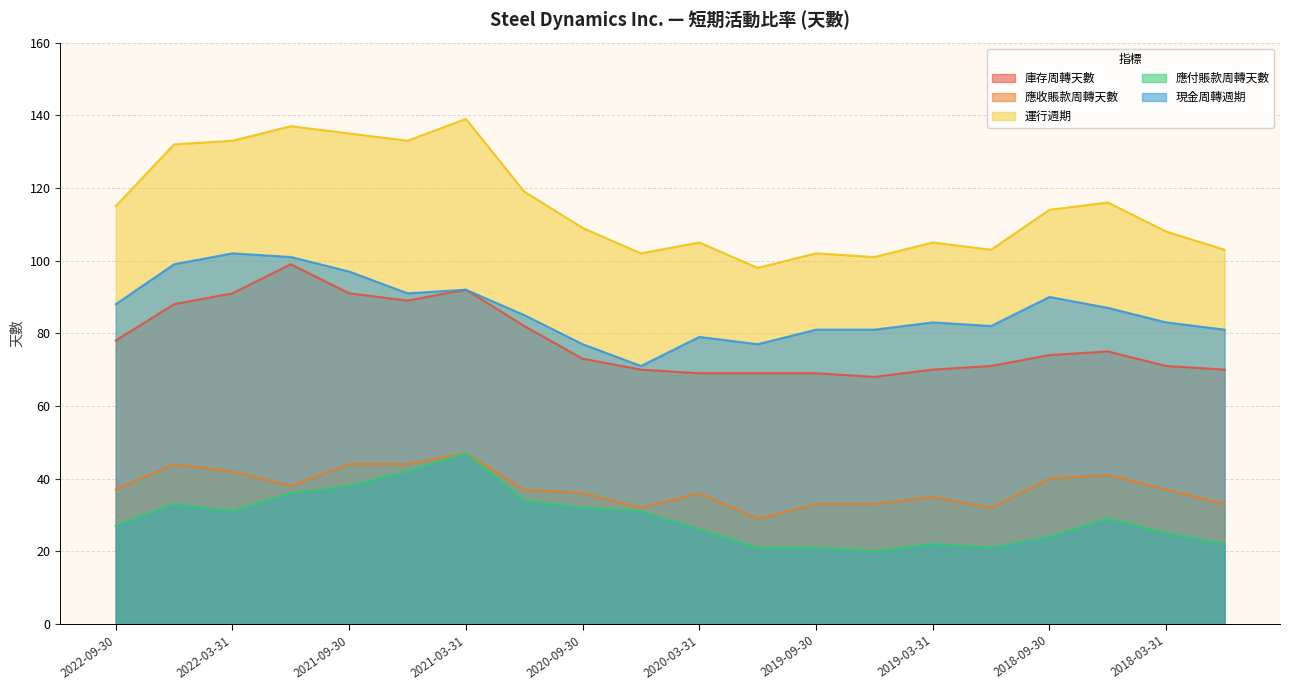

What is the difference between the maximum and minimum values in the 應付賬款周轉天數 series?

27